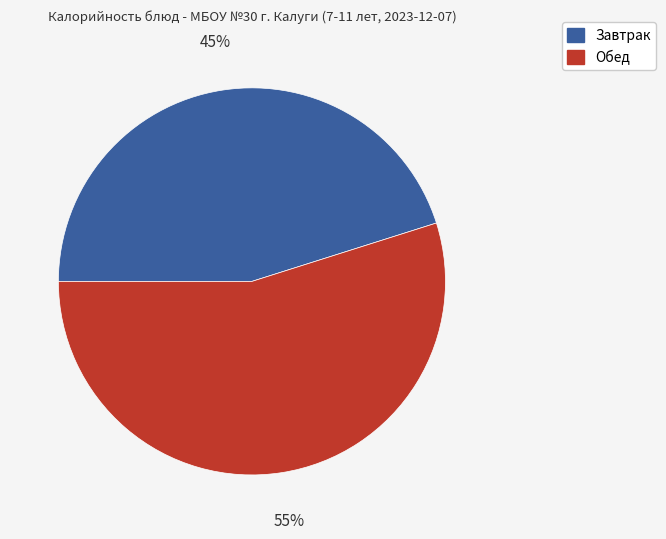

Is there any slice that represents more than half of the pie?

Yes